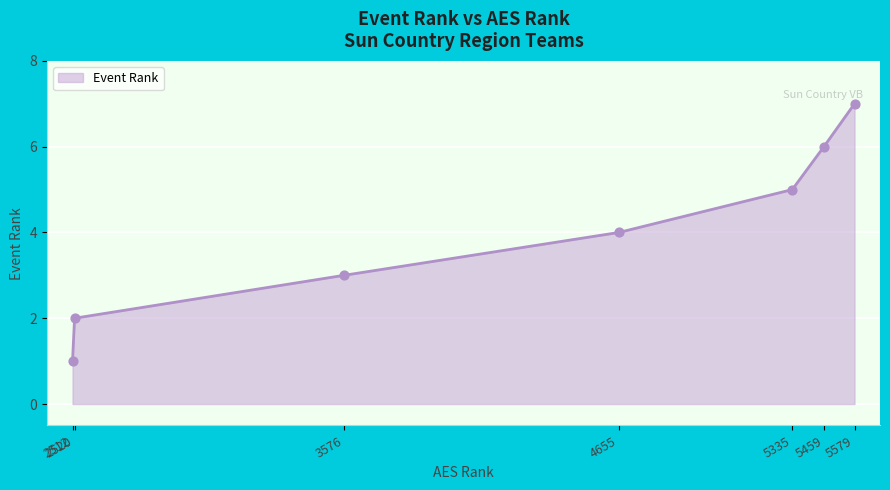

Between 5579 and 3576, which is larger?

5579